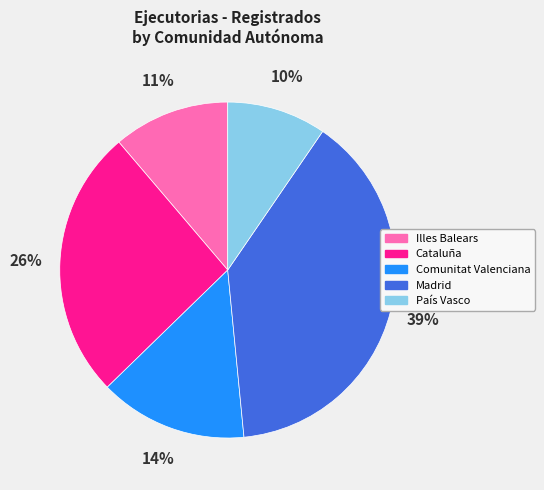

Rank the categories by value from highest to lowest.

Madrid, Cataluña, Comunitat Valenciana, Illes Balears, País Vasco